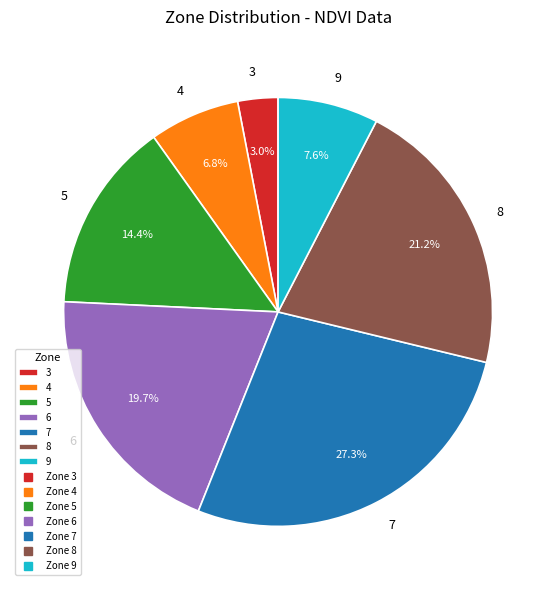

Does 9 represent more than half of the total?

No